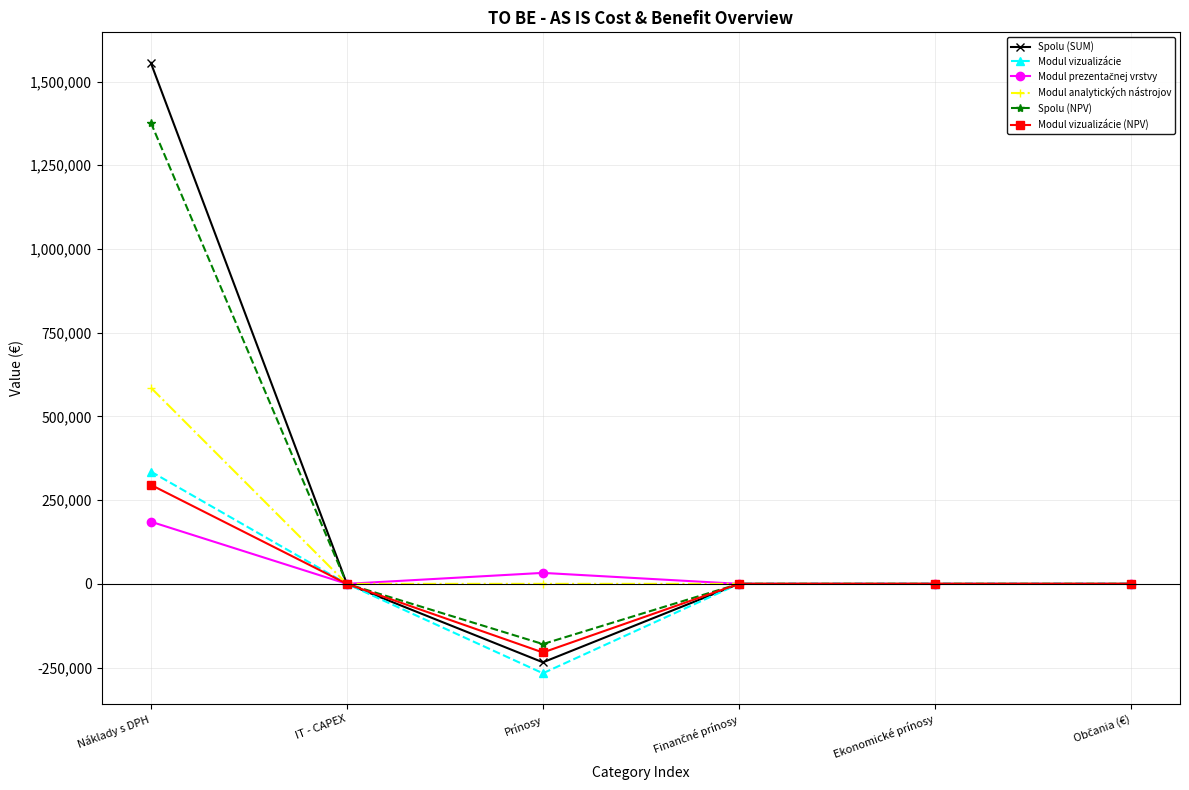

Which category has the highest value in the Modul vizualizácie (NPV) series?

Náklady s DPH